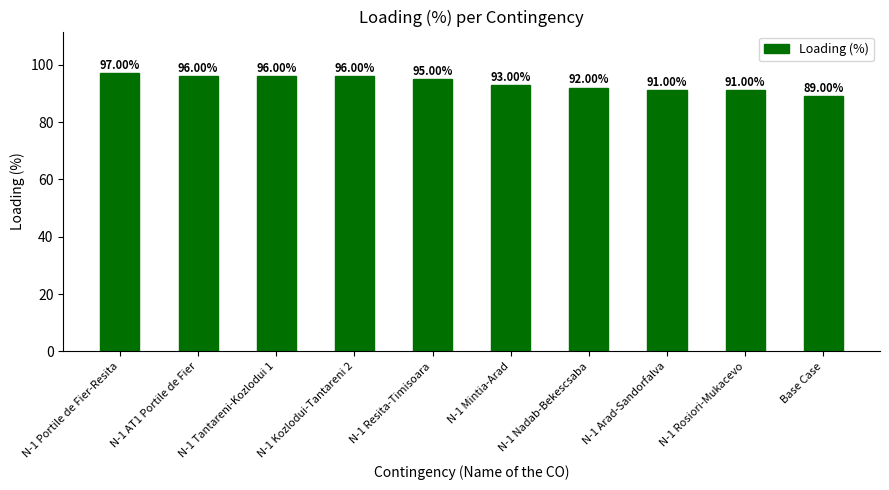

How many bars are there in total?

10